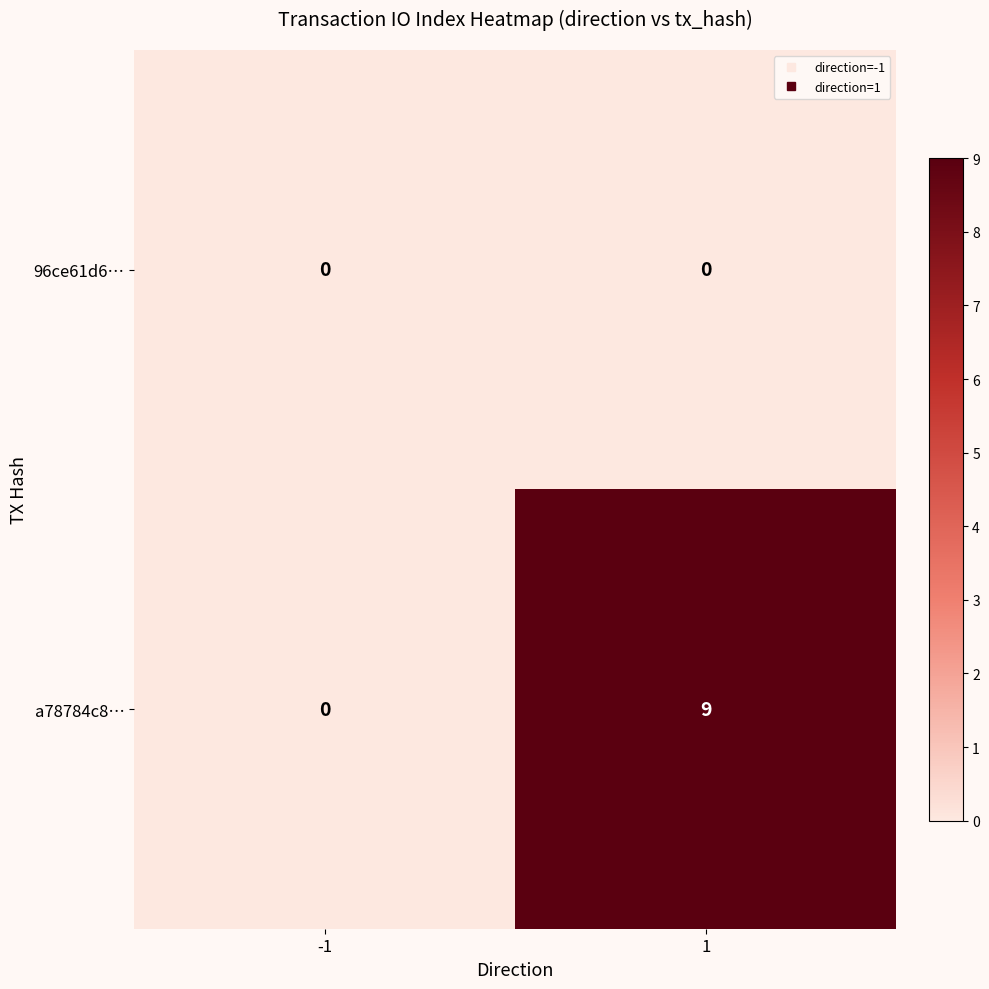

What is the total value across all series at 1?

9